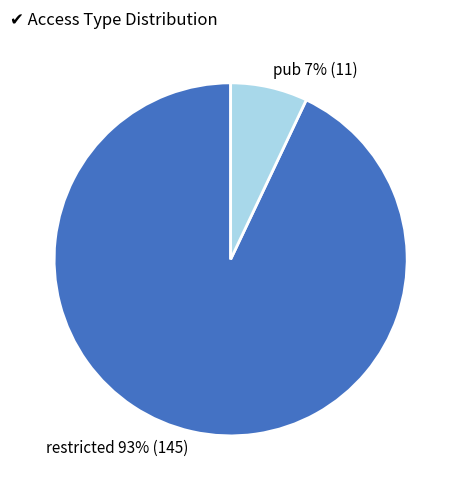

How many slices are in this pie chart?

2